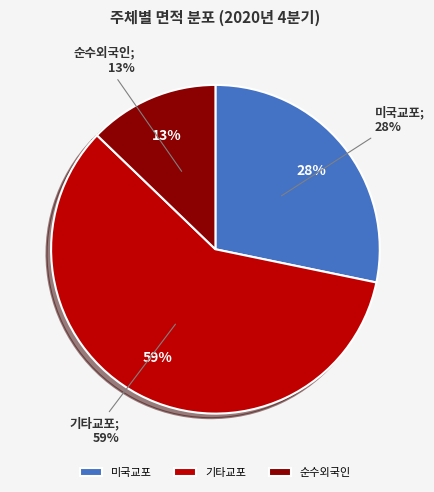

What is the smallest slice in the pie chart?

순수외국인